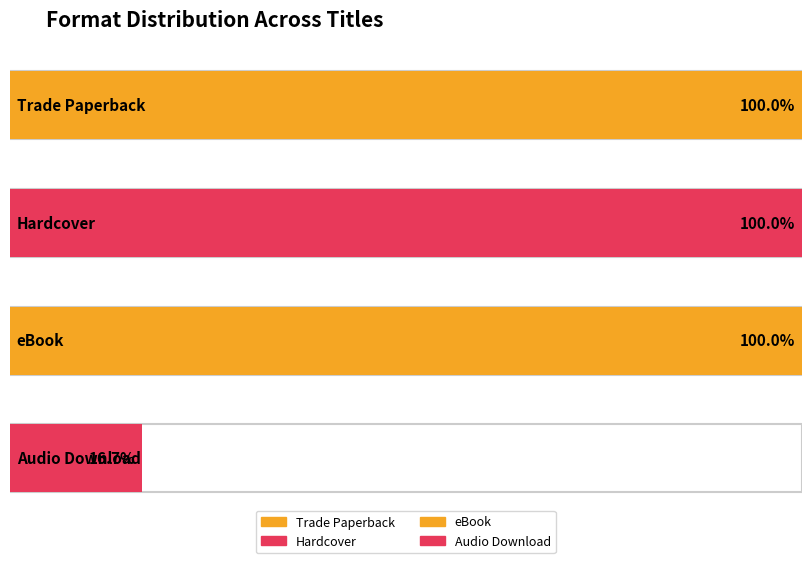

Does the chart contain any negative values?

No